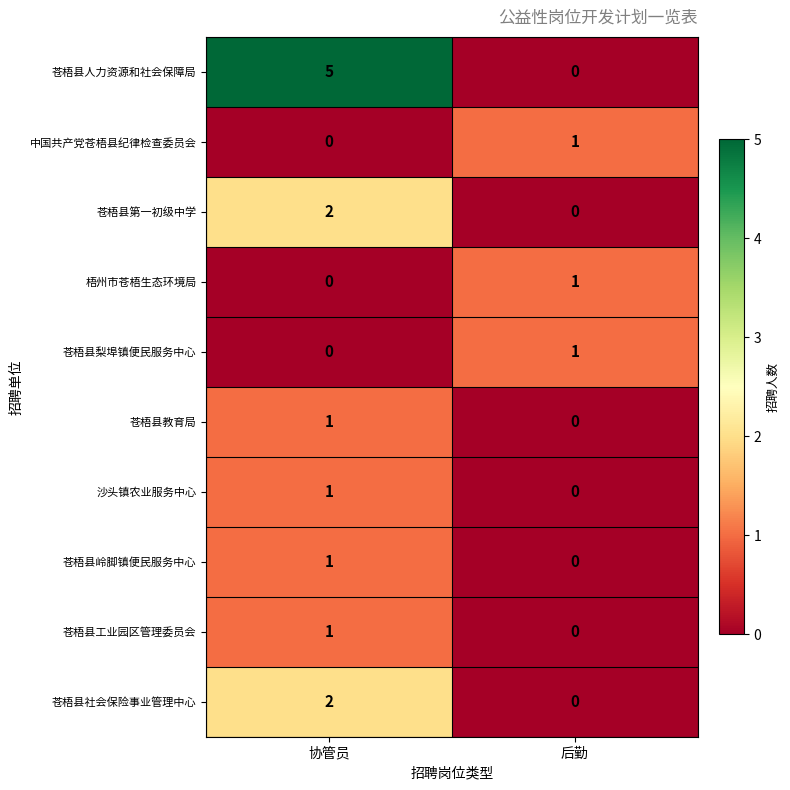

The value of 中国共产党苍梧县纪律检查委员会 at 协管员 is 0. True or false?

True